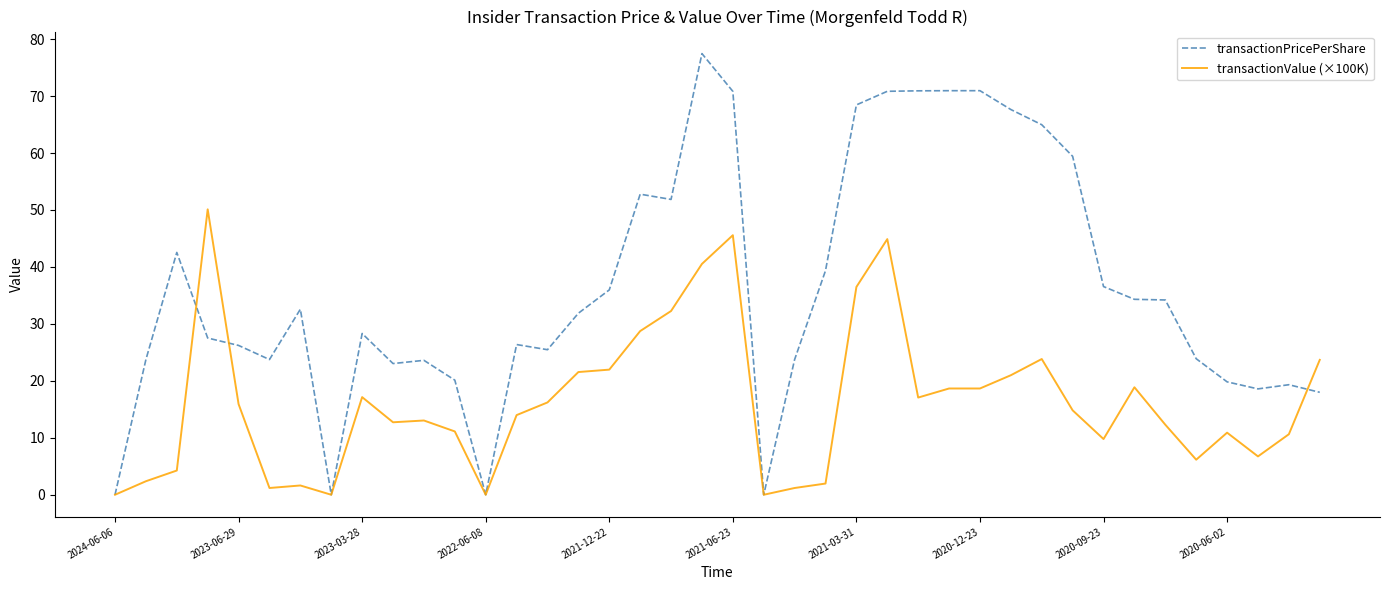

What is the sum of all transactionPricePerShare values?

1455.9